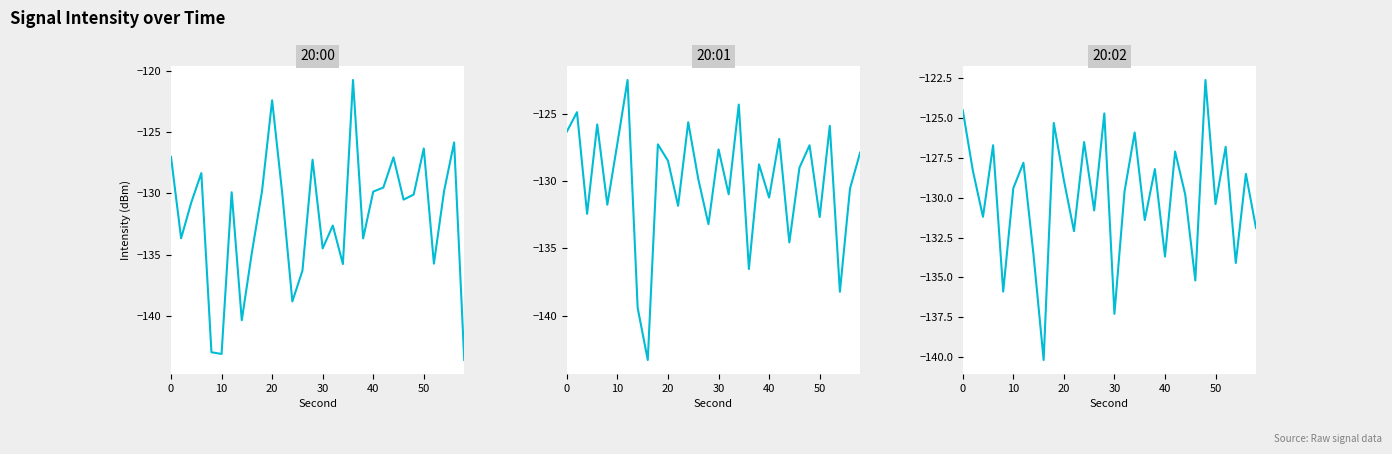

Reading left to right, extract all data points from this chart.

20:00: -127.0	-133.7	-130.8	-128.3	-143.0	-143.1	-129.9	-140.4	-134.8	-129.8	-122.4	-130.0	-138.8	-136.3	-127.3	-134.5	-132.6	-135.8	-120.8	-133.7	-129.9	-129.5	-127.1	-130.5	-130.1	-126.3	-135.7	-129.8	-125.8	-143.6
20:01: -126.3	-124.9	-132.4	-125.8	-131.8	-127.2	-122.5	-139.4	-143.3	-127.3	-128.5	-131.8	-125.6	-129.9	-133.2	-127.7	-131.0	-124.3	-136.5	-128.8	-131.2	-126.9	-134.6	-129.0	-127.3	-132.7	-125.9	-138.2	-130.6	-127.9
20:02: -124.5	-128.3	-131.2	-126.7	-135.9	-129.4	-127.8	-133.6	-140.2	-125.3	-128.9	-132.1	-126.5	-130.8	-124.7	-137.3	-129.6	-125.9	-131.4	-128.2	-133.7	-127.1	-129.8	-135.2	-122.6	-130.4	-126.8	-134.1	-128.5	-131.9